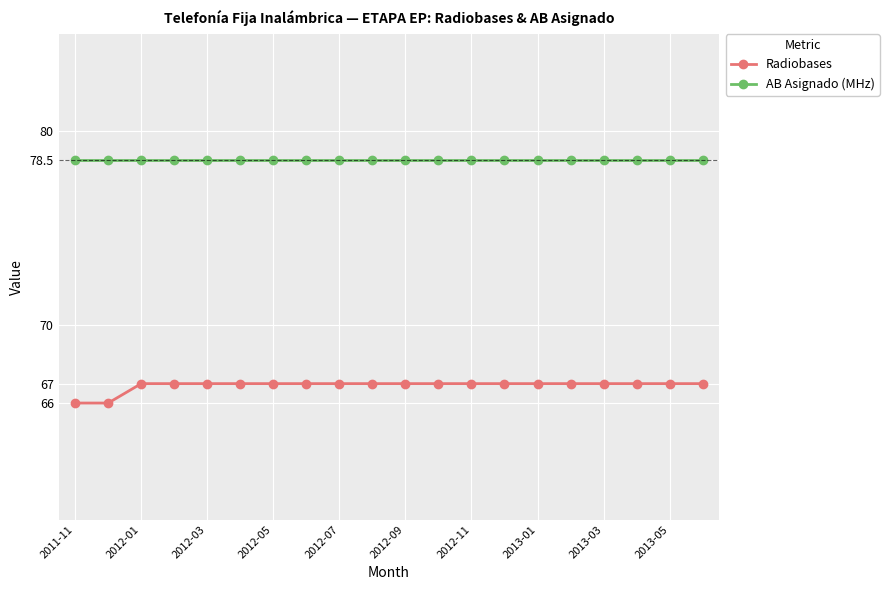

What is the greatest value displayed?

78.5